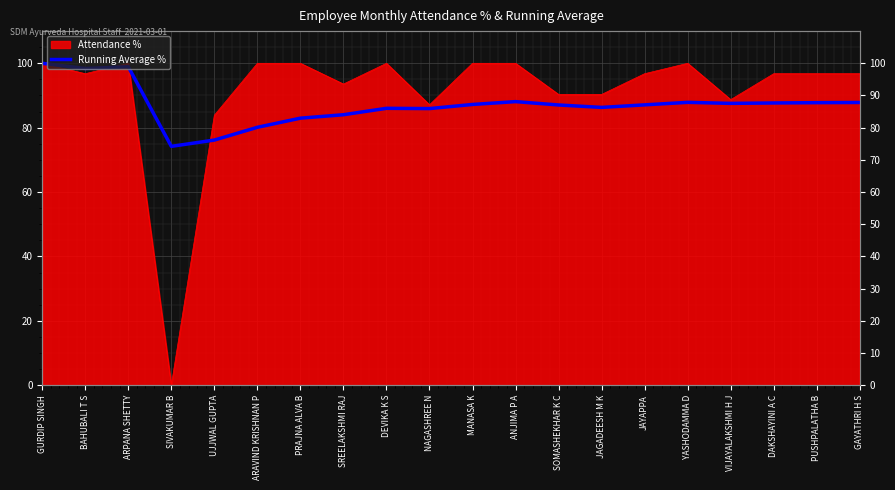

Reading right to left, transcribe all the data shown in this chart.

87.8	87.8	87.7	87.5	87.9	87.1	86.3	87.0	88.1	87.2	85.9	86.0	84.0	83.0	80.1	76.1	74.2	98.9	98.4	100.0